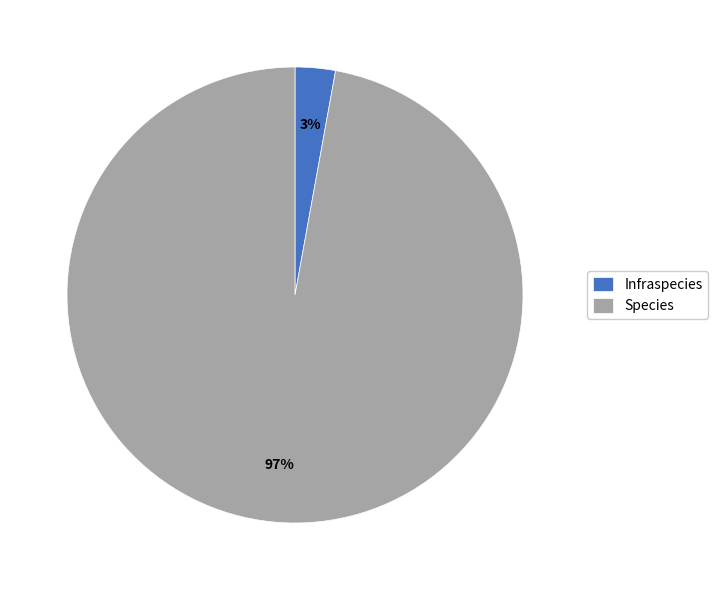

To the nearest percent, what portion does Species represent?

97%